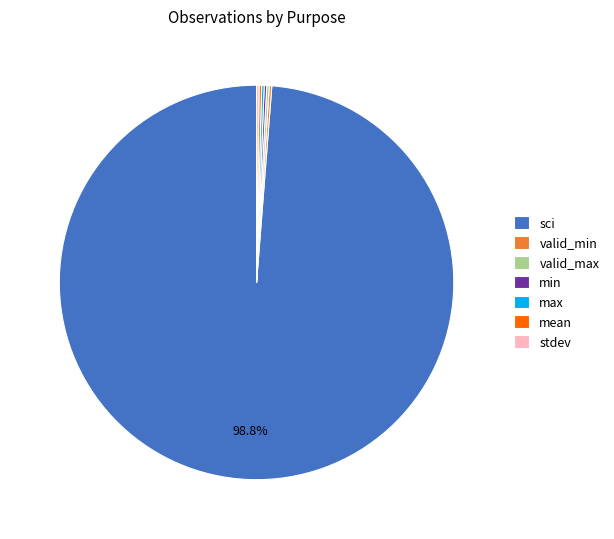

What is the majority slice?

sci